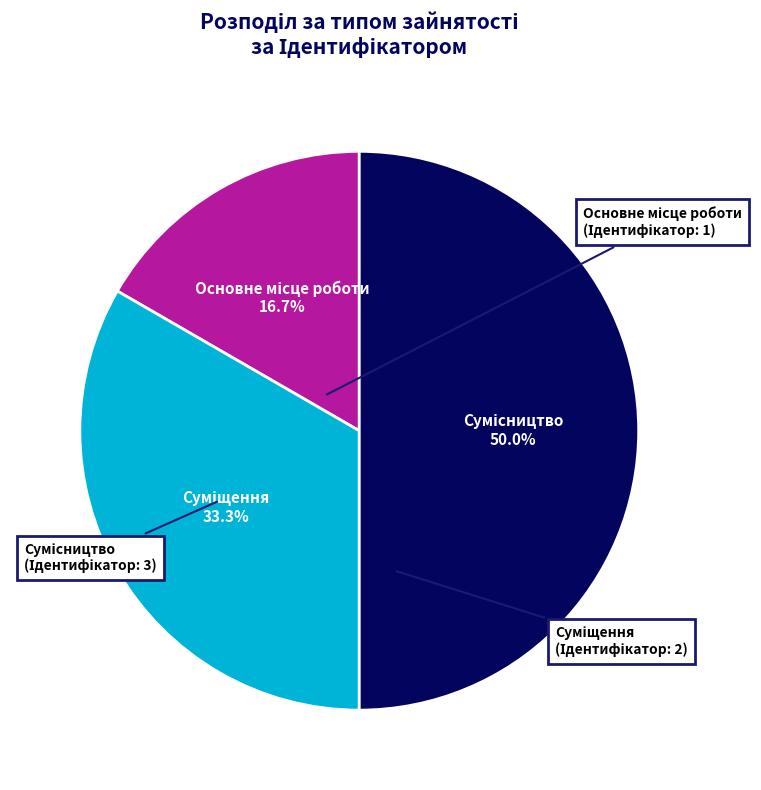

How many segments does this pie chart have?

3